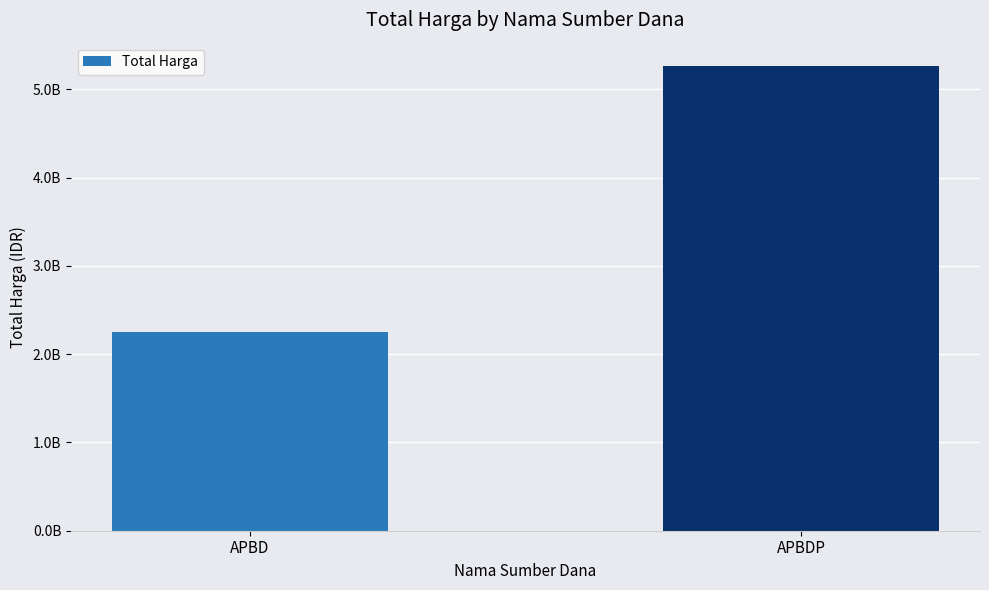

What is the maximum value shown in the chart?

5266388740